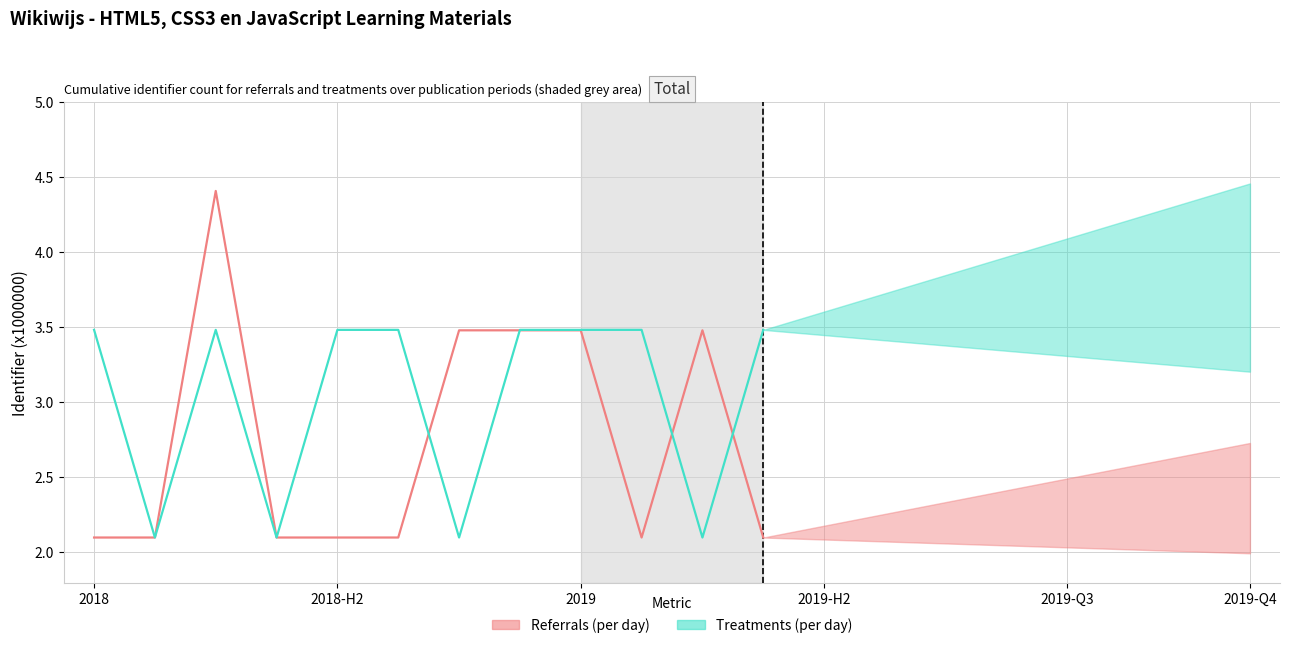

What is the sum of all Referrals (per day) values?

33.0